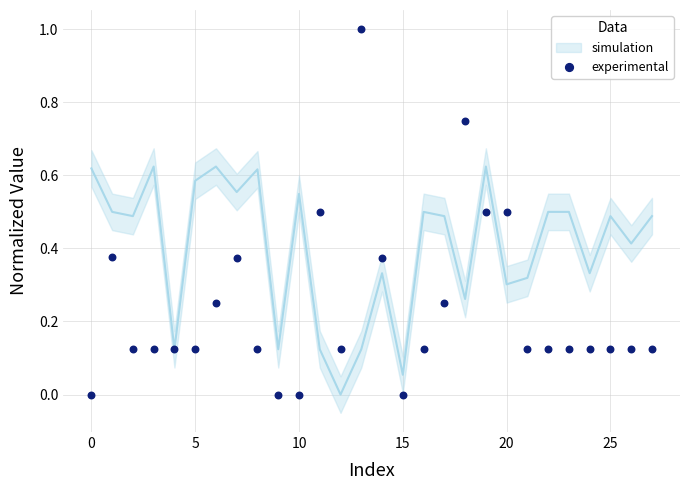

What is the range of Y values (max minus min)?

1.0